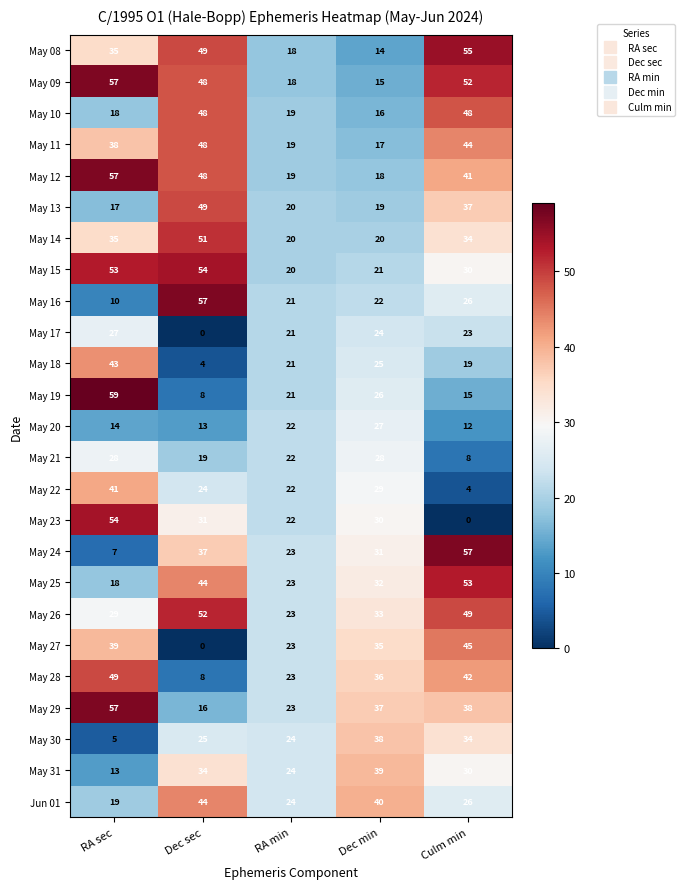

List the labels in order of Jun 01 value, smallest first.

RA sec, RA min, Culm min, Dec min, Dec sec